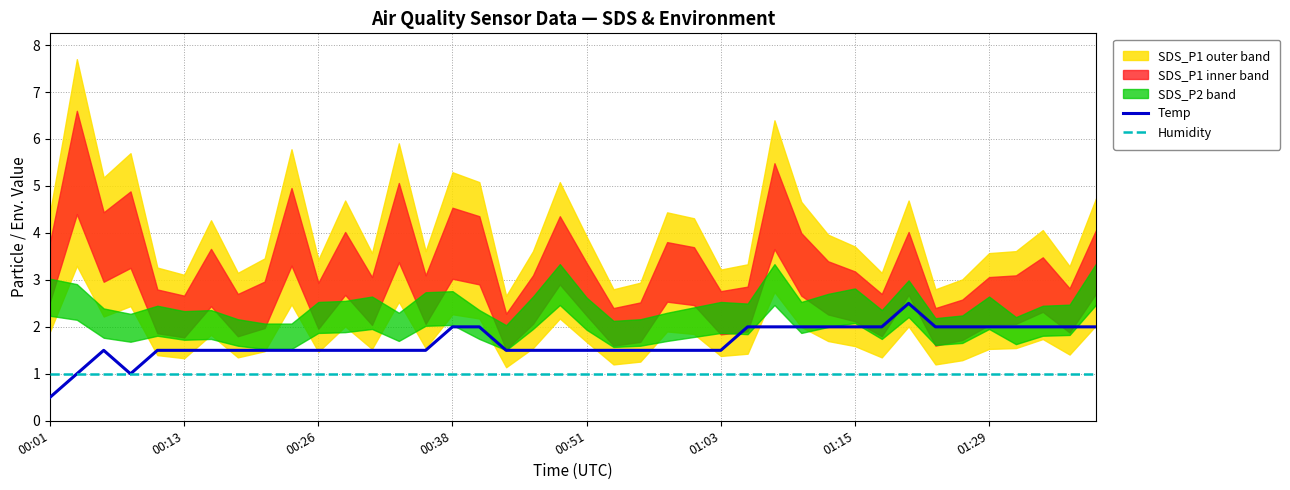

What position from the left is 12?

13